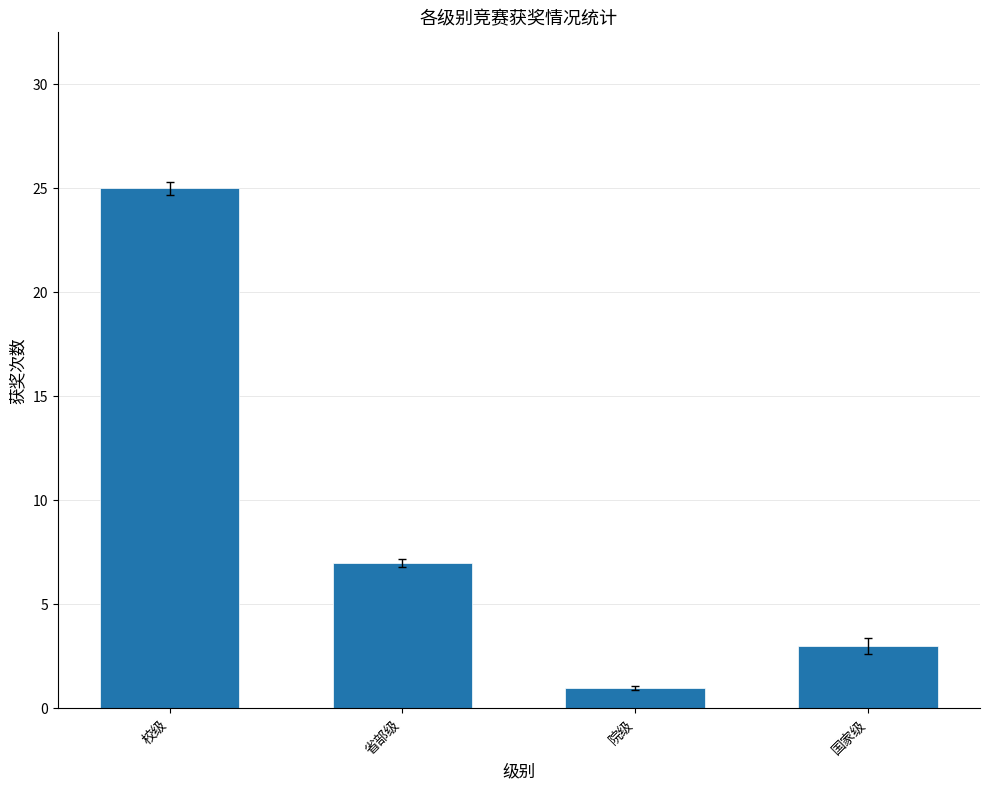

What position from the right is 国家级?

1